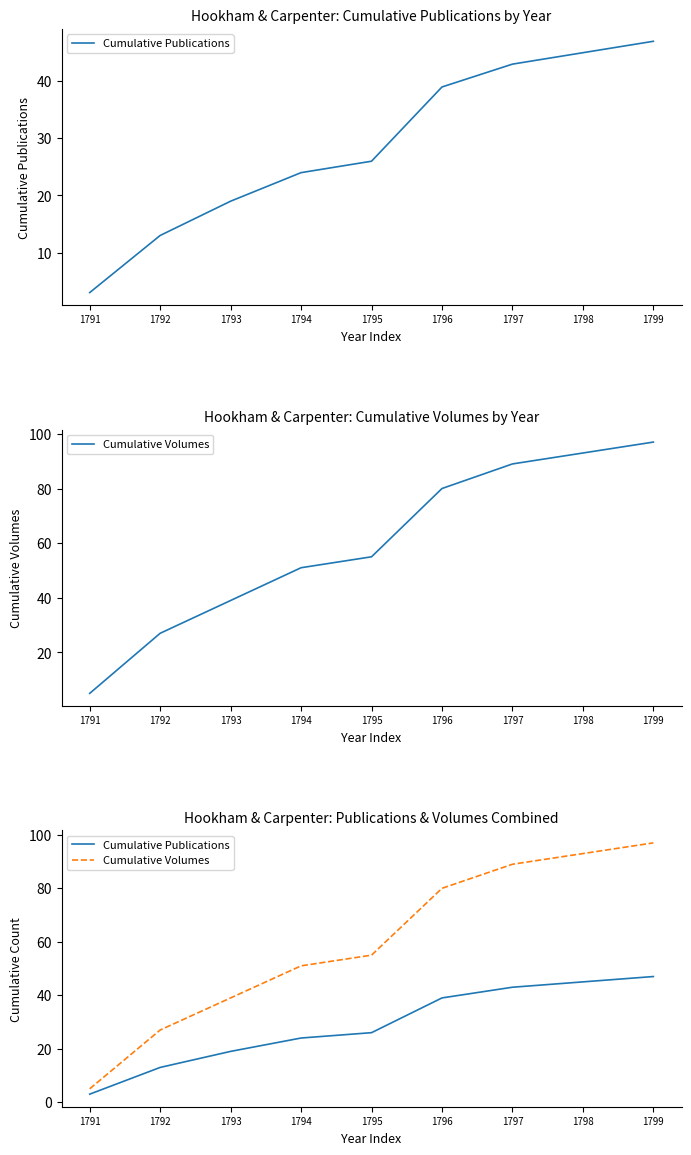

What is the difference between the Cumulative Volumes values at 1795 and 1792?

28